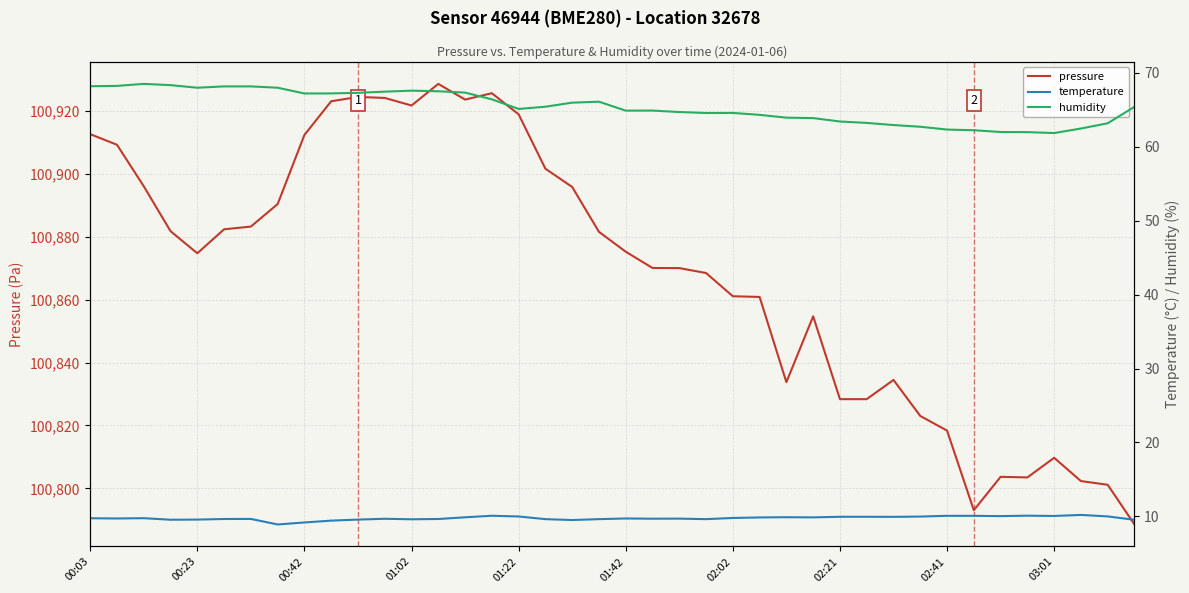

True or false: temperature and pressure intersect in this chart.

False